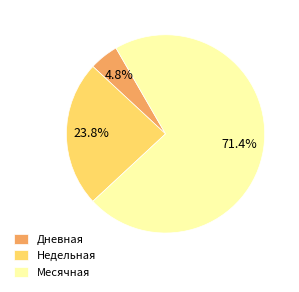

Is Недельная the majority of the pie?

No